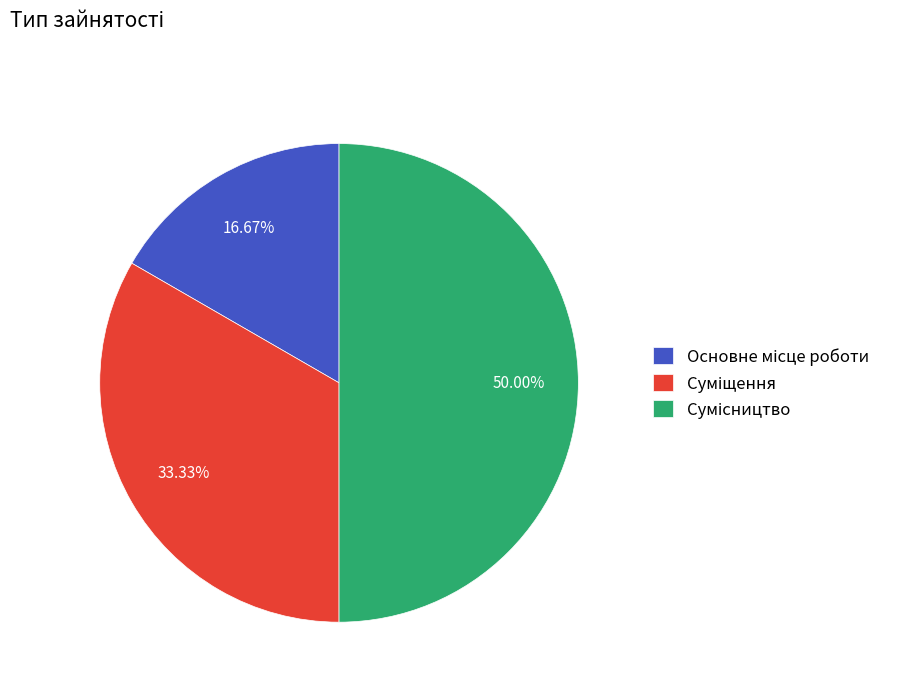

What is the change in value from Суміщення to Сумісництво?

+1